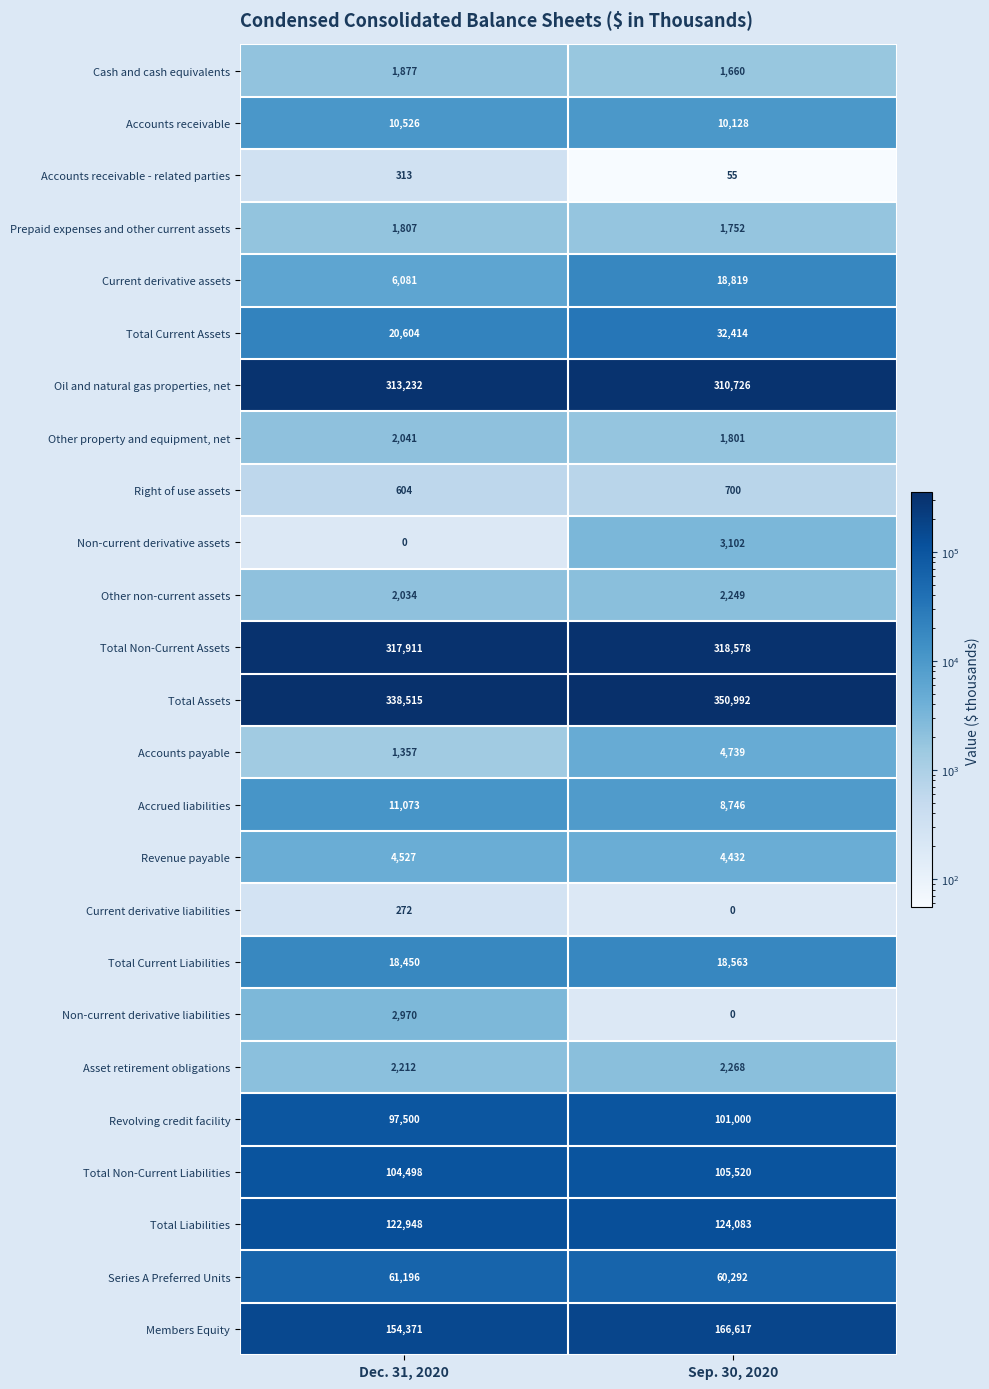

What value does the Asset retirement obligations series have at Sep. 30, 2020?

2268